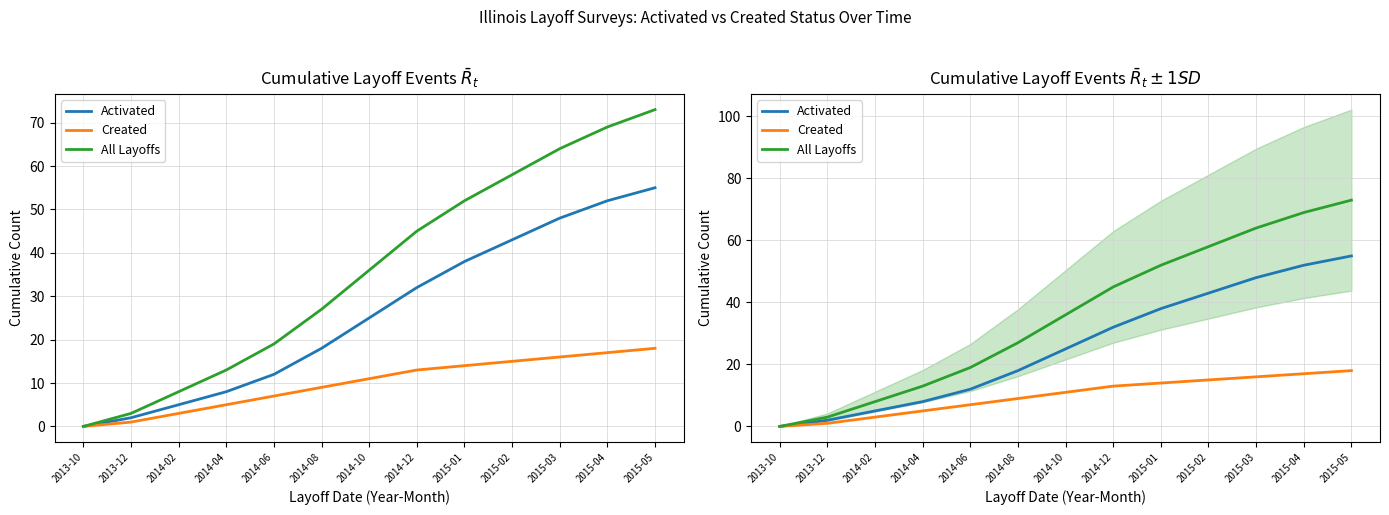

True or false: All Layoffs has more than 0 points higher than both neighbors.

False